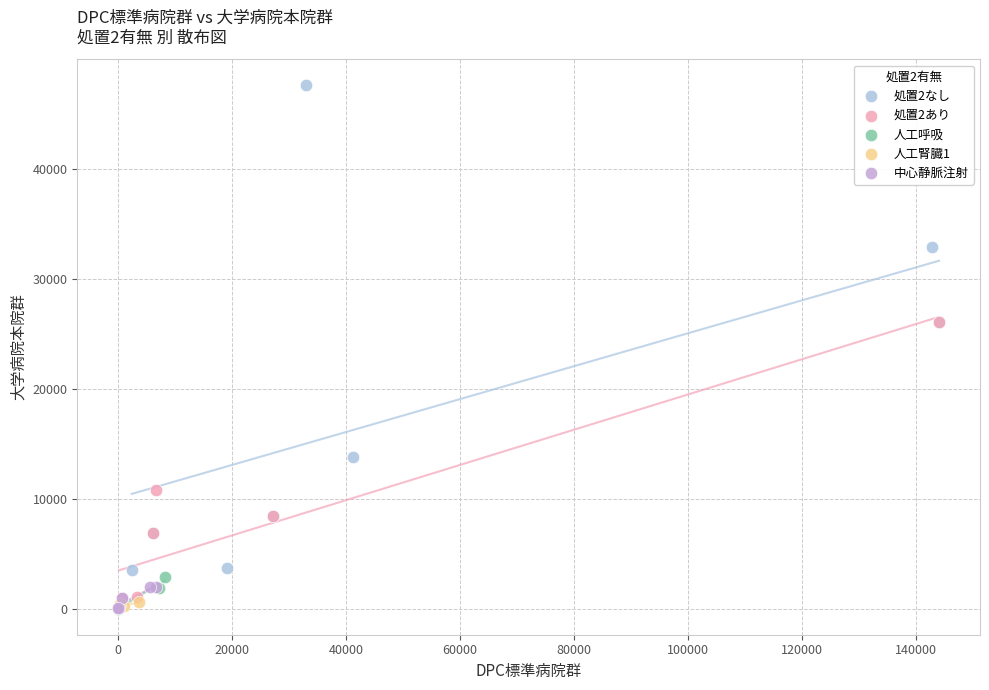

Which series has the widest spread of Y values?

処置2なし